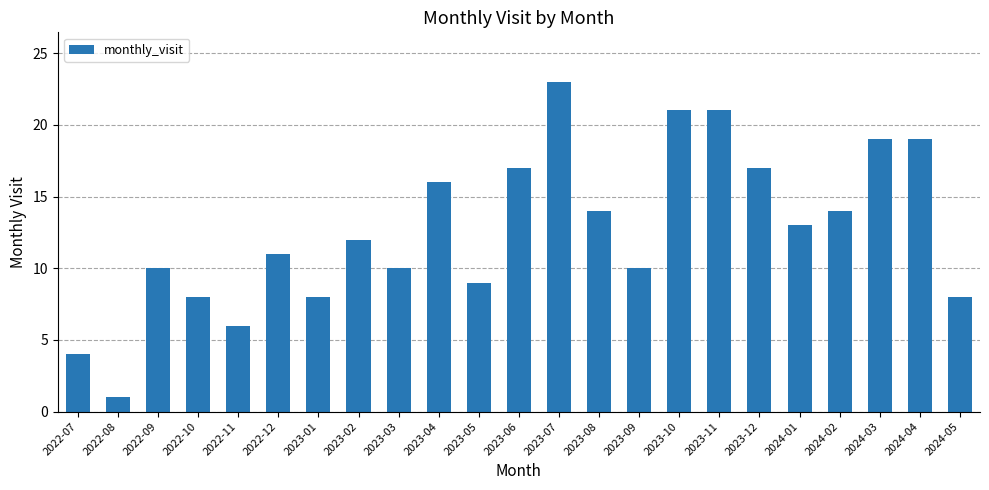

Reading left to right, what are all the values shown in this chart?

2022-07=4	2022-08=1	2022-09=10	2022-10=8	2022-11=6	2022-12=11	2023-01=8	2023-02=12	2023-03=10	2023-04=16	2023-05=9	2023-06=17	2023-07=23	2023-08=14	2023-09=10	2023-10=21	2023-11=21	2023-12=17	2024-01=13	2024-02=14	2024-03=19	2024-04=19	2024-05=8